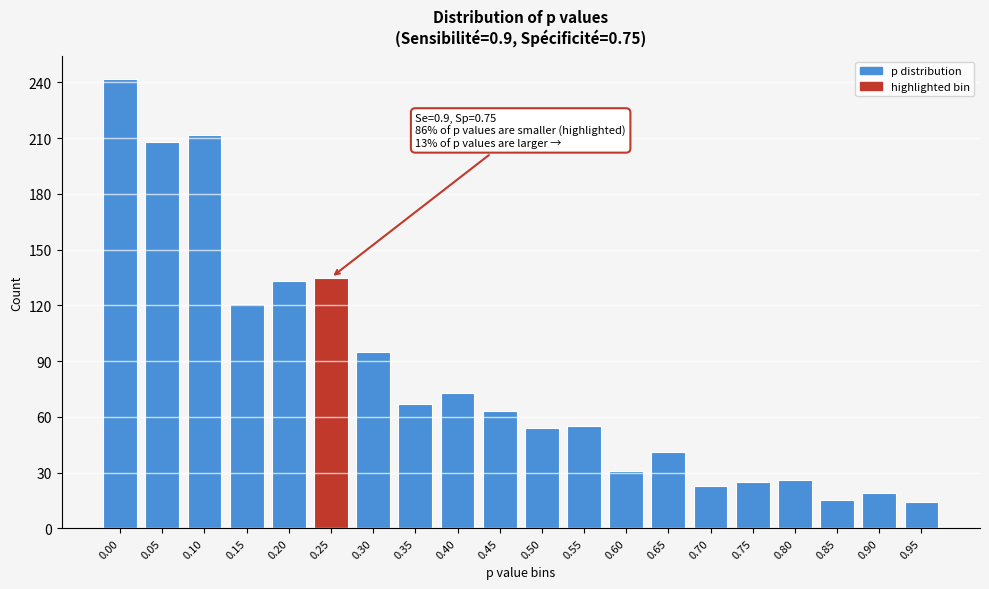

What is the value of the 9th bar from the left?

73